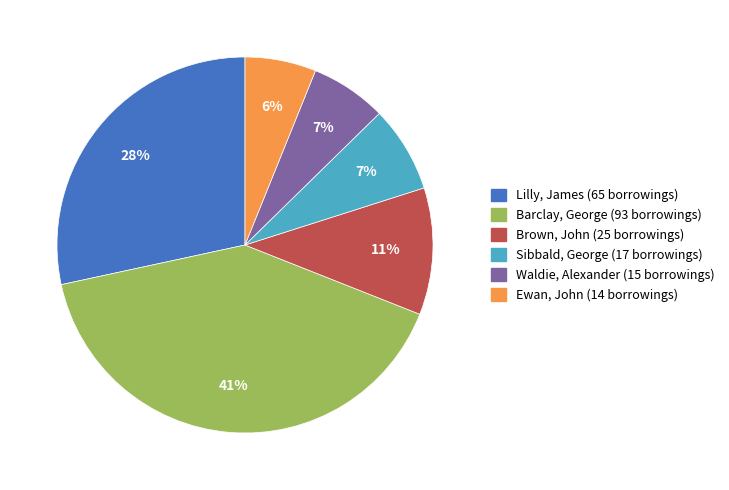

Is there any slice that represents more than half of the pie?

No